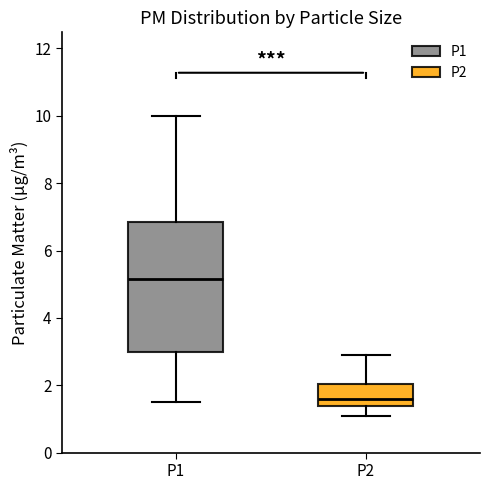

Reading left to right, read every box against the y-axis: the position of its median line, the range the box covers, and the ends of its whiskers. The values are not printed on the chart, so give them approximately, as read against the axis.

P1: median 5.2, box 3.0 to 6.8, whiskers 1.6 to 10.0
P2: median 1.6, box 1.4 to 2.0, whiskers 1.2 to 3.0